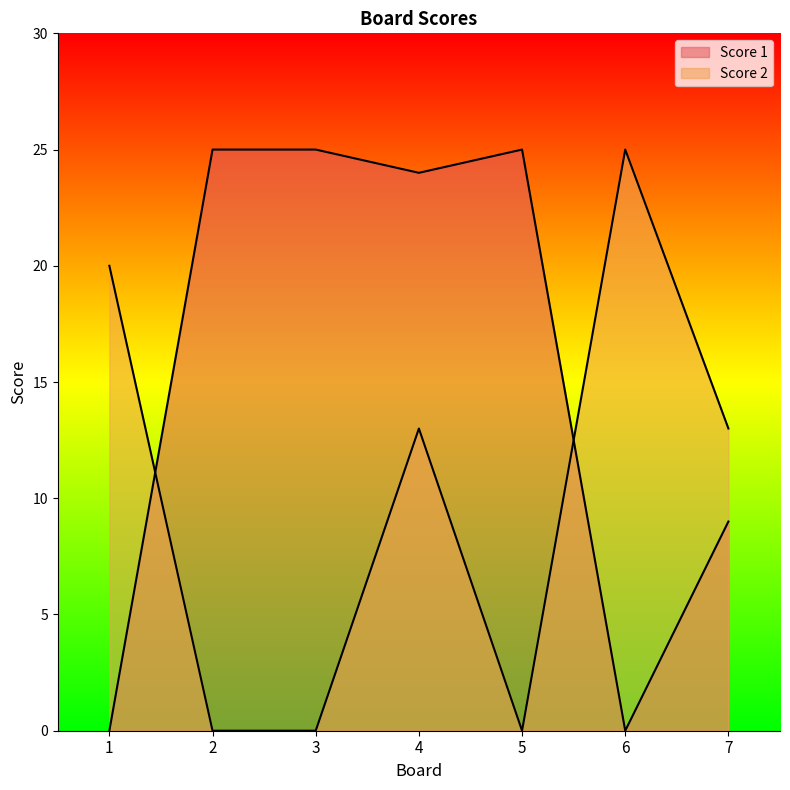

What is the difference between the second highest and second lowest values in the Score 1 series?

25